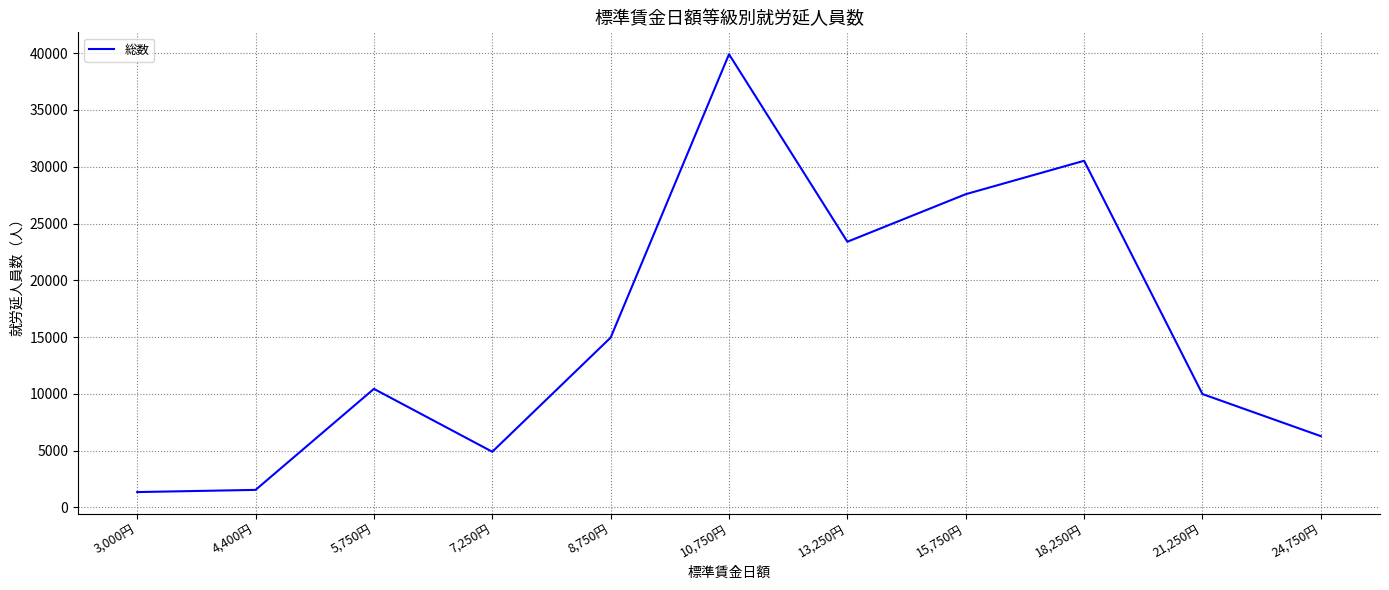

What position from the right is 10,750円?

6